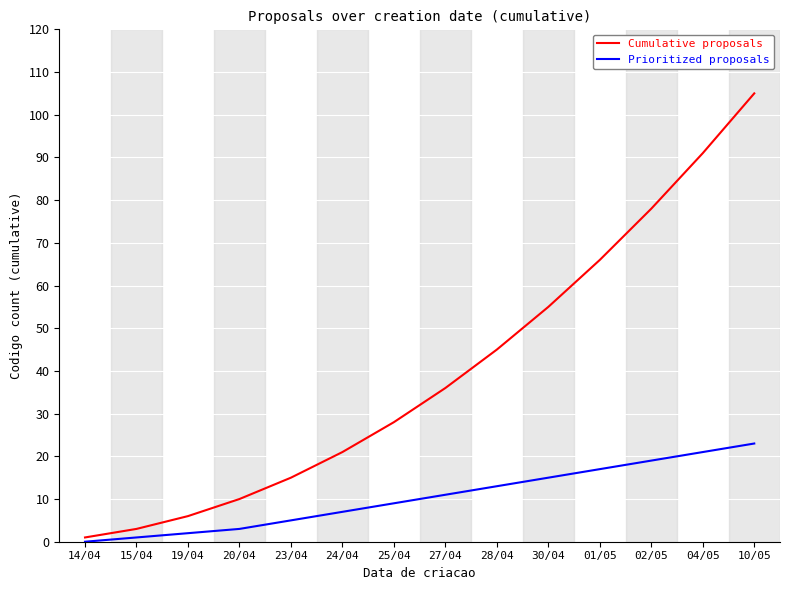

List the labels in order of Prioritized proposals value, largest first.

10/05, 04/05, 02/05, 01/05, 30/04, 28/04, 27/04, 25/04, 24/04, 23/04, 20/04, 19/04, 15/04, 14/04